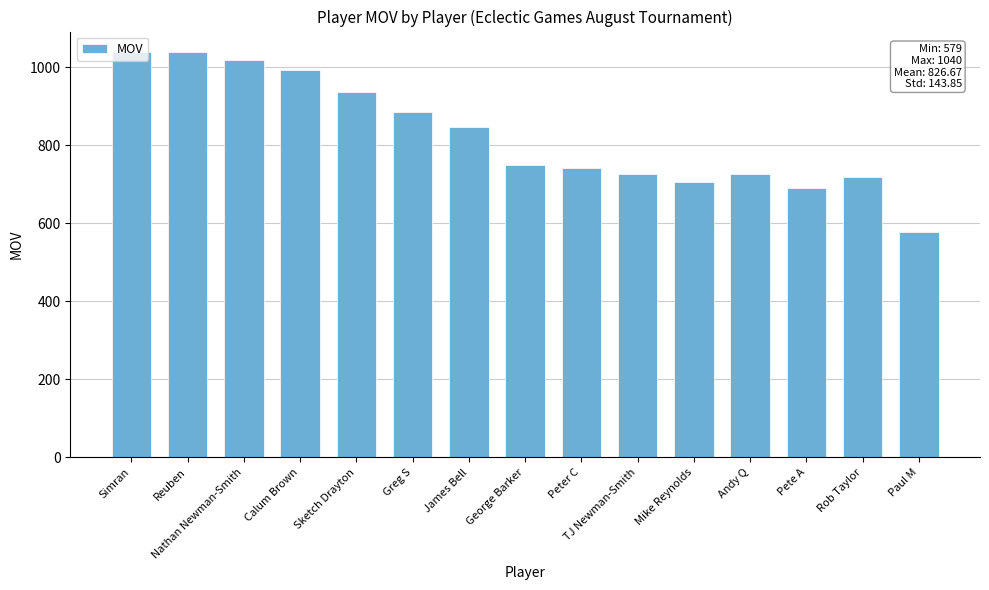

What is the maximum value shown in the chart?

1040